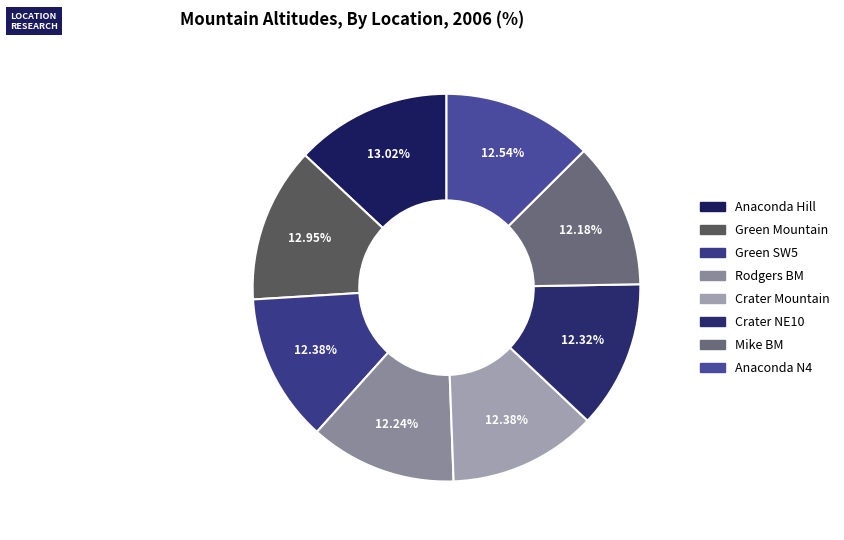

Count the number of slices in the pie.

8